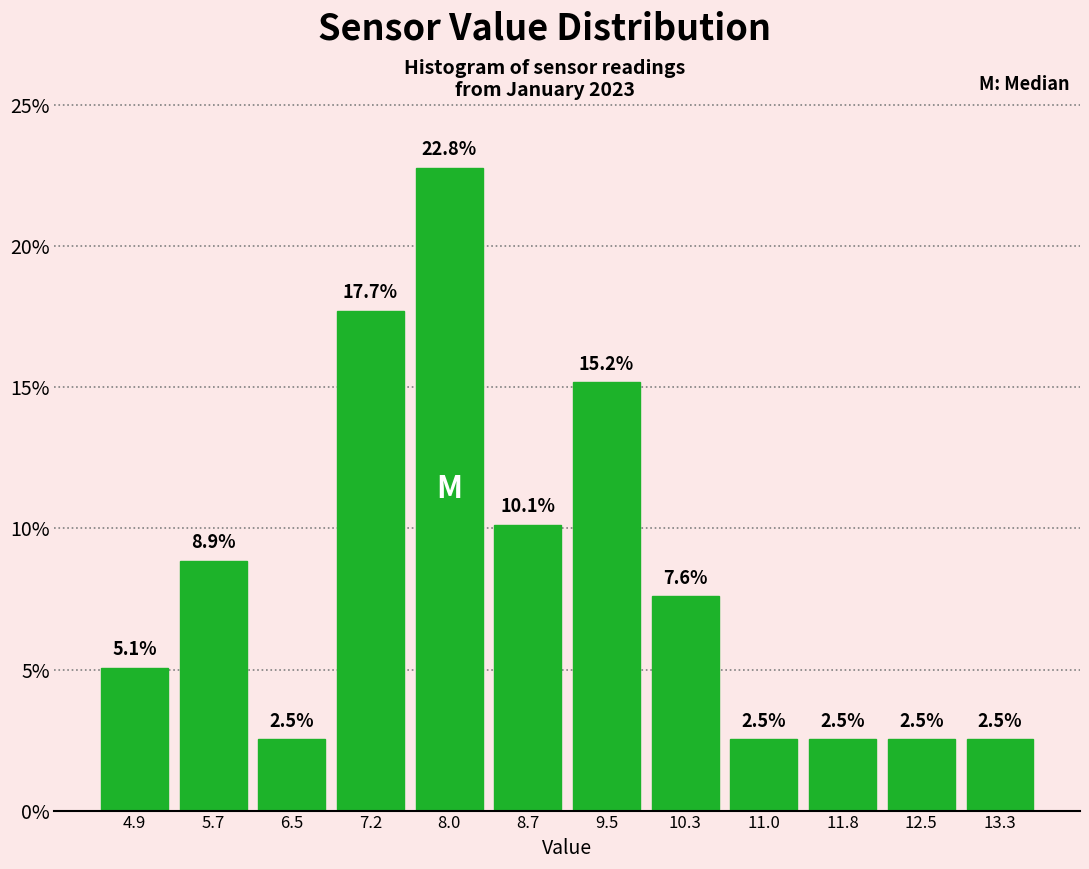

Reading left to right, list every bar in this chart as the range it spans on the x-axis followed by its height. The bar edges are not printed on the chart, so give them approximately, as read against the axis.

4.6 to 5.3: 5.1
5.3 to 6.1: 8.9
6.1 to 6.8: 2.5
6.8 to 7.6: 17.7
7.6 to 8.4: 22.8
8.4 to 9.1: 10.1
9.1 to 9.9: 15.2
9.9 to 10.6: 7.6
10.6 to 11.4: 2.5
11.4 to 12.2: 2.5
12.2 to 12.9: 2.5
12.9 to 13.7: 2.5